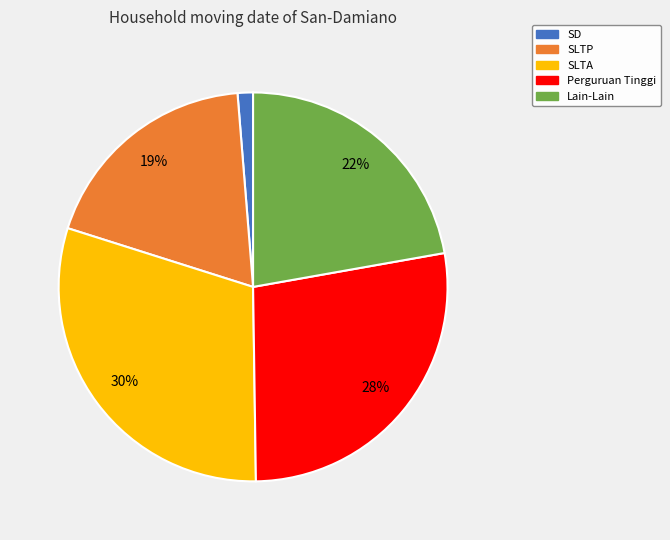

How many segments does this pie chart have?

5